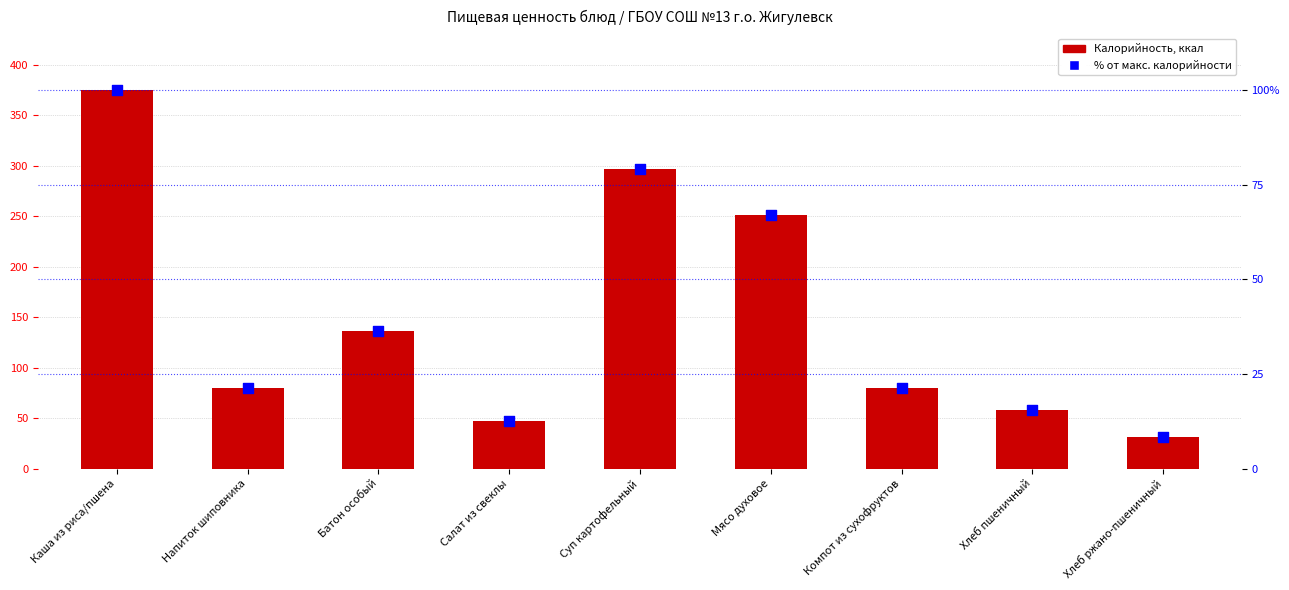

Which series contains the highest Y value?

Калорийность